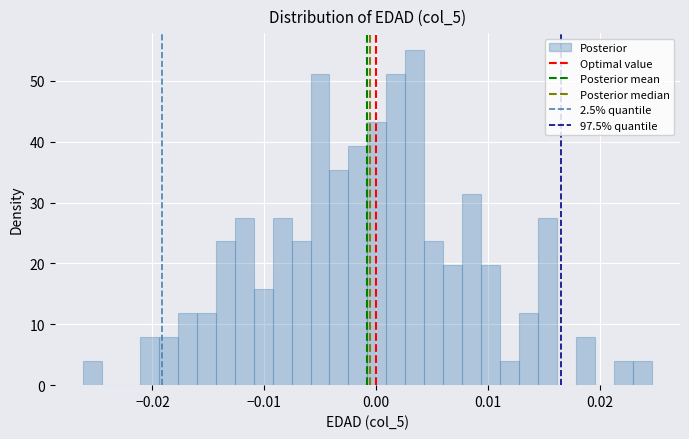

Read against the x-axis, roughly where is the centre of the tallest bar?

0.003